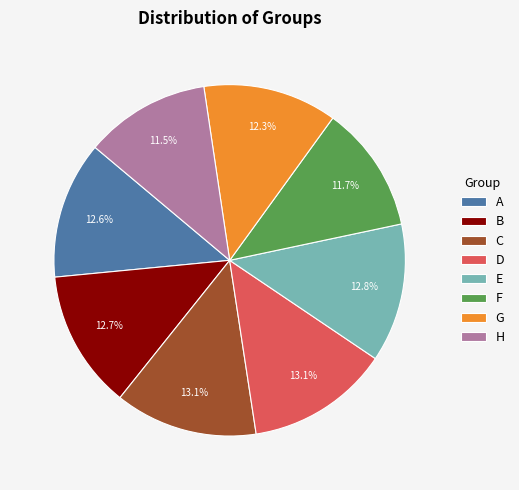

The E slice represents 13% of the pie. True or false?

True